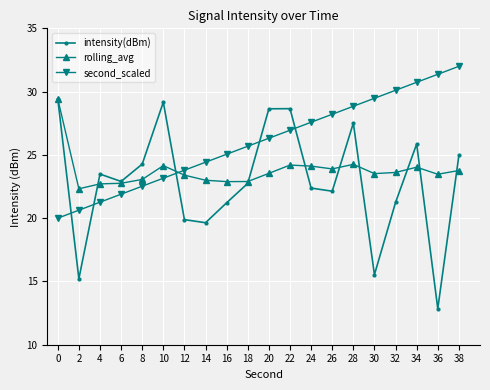

True or false: second_scaled has a value of 16.7 at 36.

False